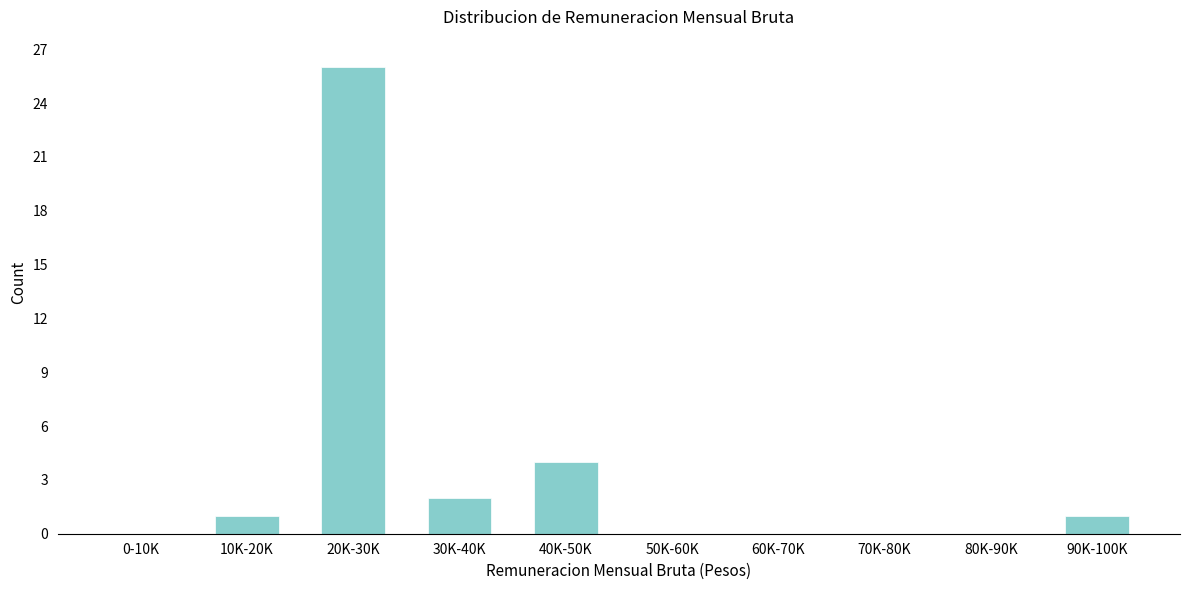

Reading right to left, extract all data points from this chart.

90K-100K=1	80K-90K=0	70K-80K=0	60K-70K=0	50K-60K=0	40K-50K=4	30K-40K=2	20K-30K=26	10K-20K=1	0-10K=0